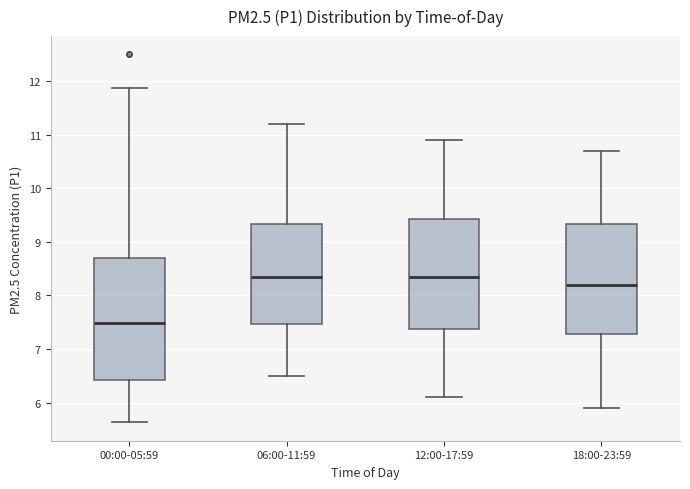

Reading left to right, transcribe this box plot: for each box, give where its median line is, the range the box spans, and where its two whiskers end, as read against the y-axis. The values are not printed on the chart, so give them approximately, as read against the axis.

00:00-05:59: median 7.5, box 6.4 to 8.7, whiskers 5.6 to 11.9
06:00-11:59: median 8.4, box 7.5 to 9.3, whiskers 6.5 to 11.2
12:00-17:59: median 8.4, box 7.4 to 9.4, whiskers 6.1 to 10.9
18:00-23:59: median 8.2, box 7.3 to 9.3, whiskers 5.9 to 10.7